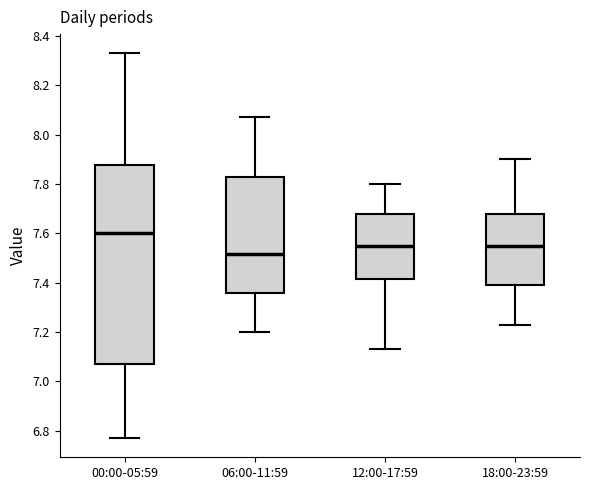

Where does the lower whisker of the box for 18:00-23:59 end on the y-axis? The values are not printed on the chart, so give them approximately, as read against the axis.

7.24